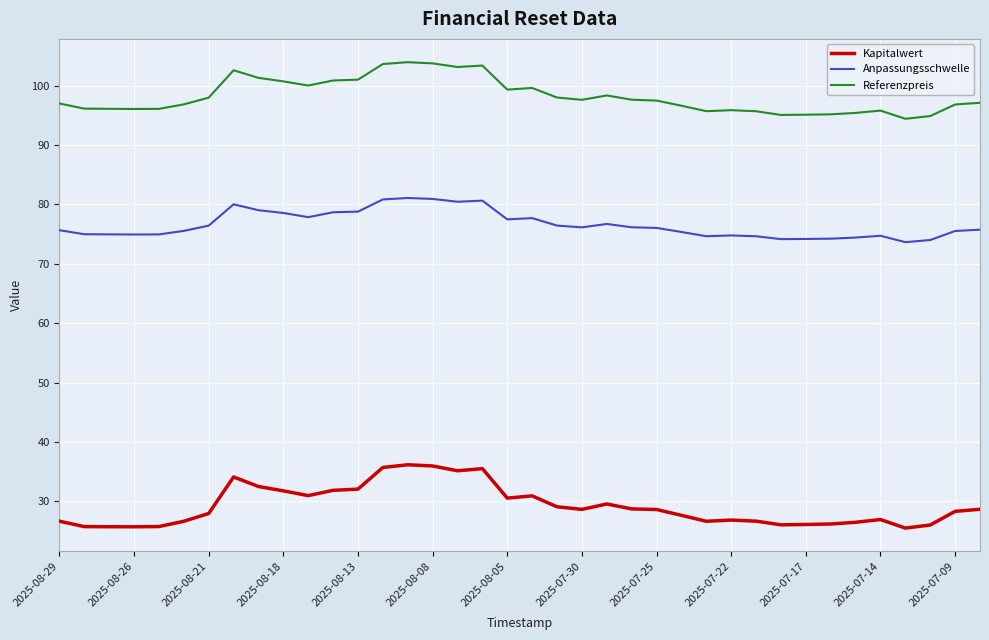

Rank the series by their average value, from highest to lowest.

Referenzpreis, Anpassungsschwelle, Kapitalwert